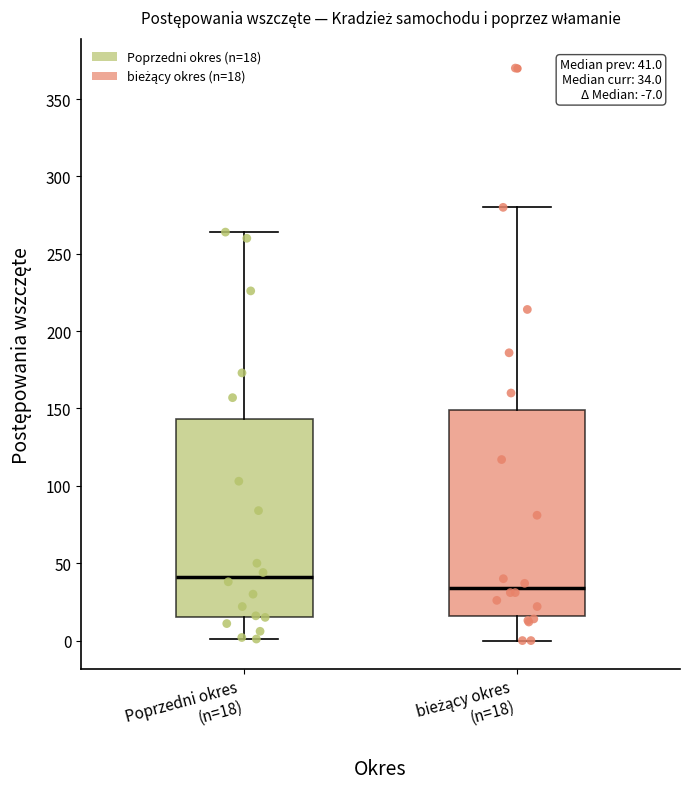

Which box is the tallest, from its lower edge to its upper edge?

bieżący okres (n=18)